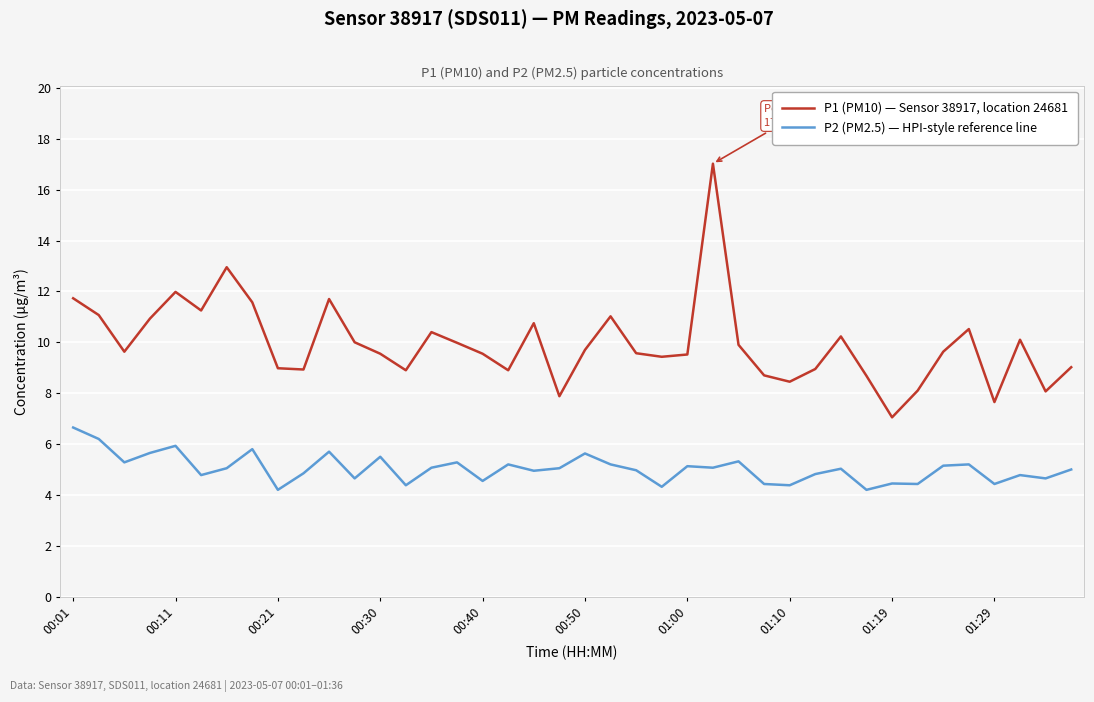

List the series in order of their peak value, lowest first.

P2 (PM2.5) — HPI-style reference line, P1 (PM10) — Sensor 38917, location 24681